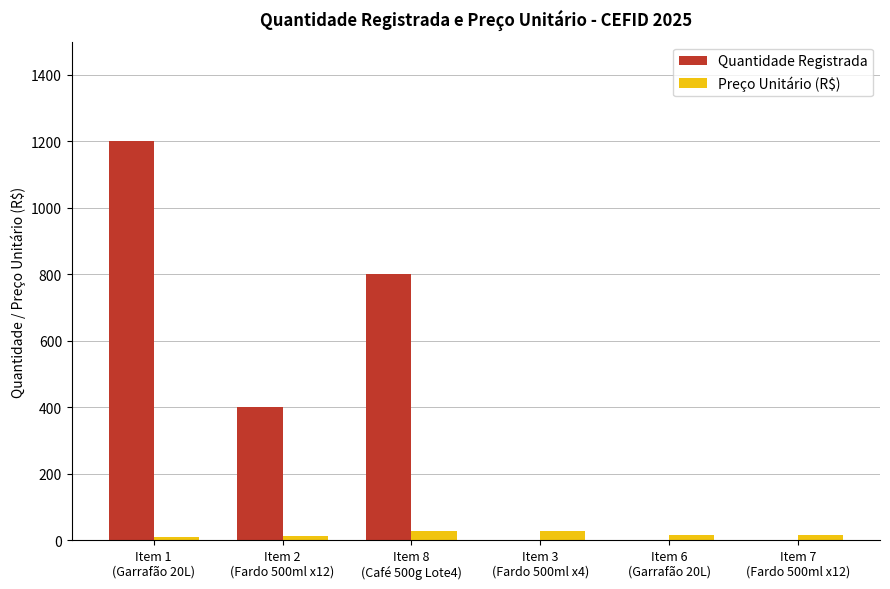

What is the sum of all Preço Unitário (R$) values?

110.3